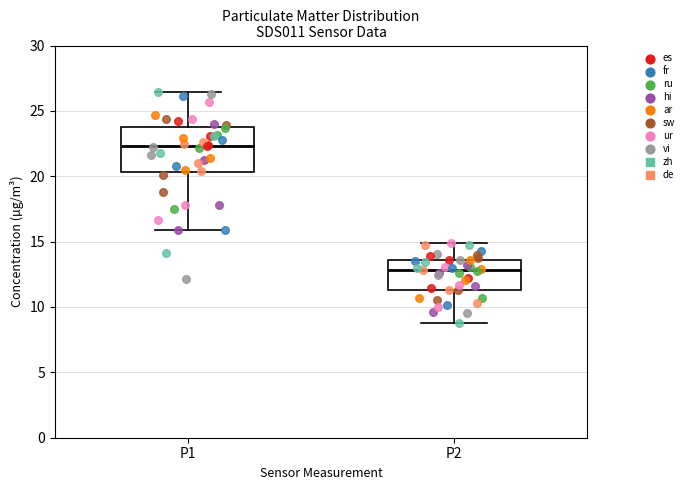

Which box is the tallest, from its lower edge to its upper edge?

P1